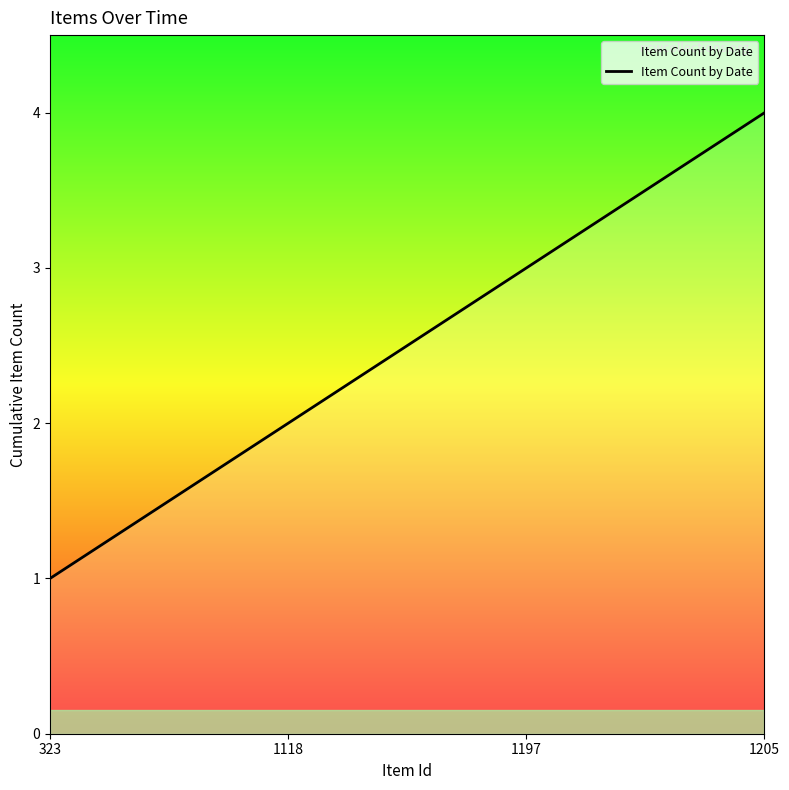

Read the value at 1205.

4